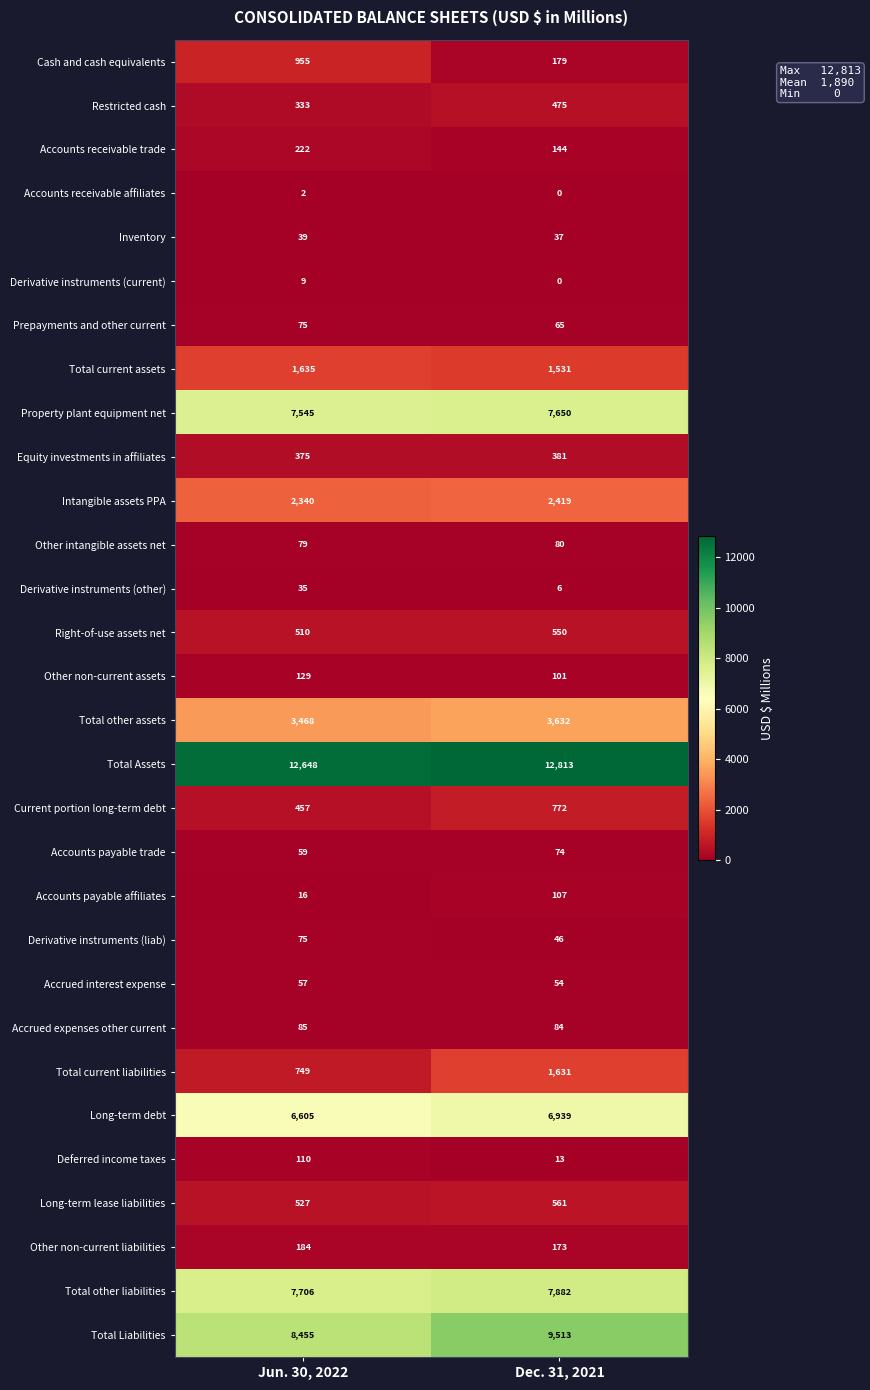

Rank the categories by Accrued expenses other current value from highest to lowest.

Jun. 30, 2022, Dec. 31, 2021